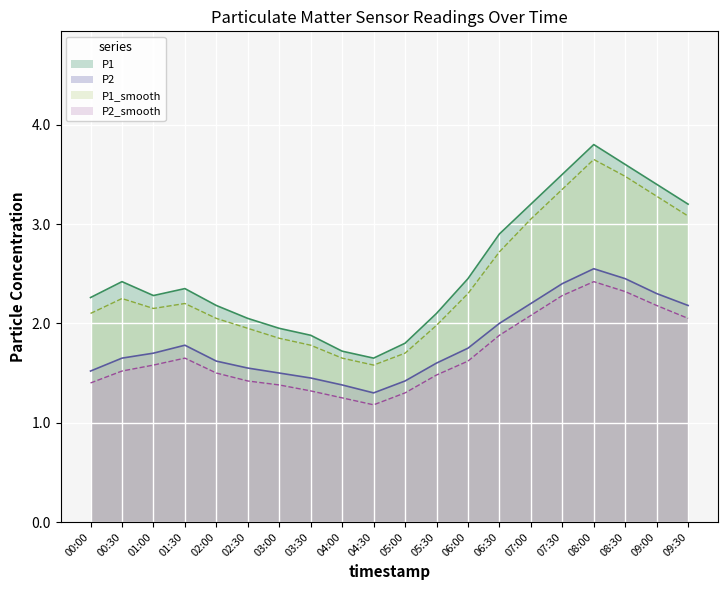

What is the difference between the P1 values at 04:30 and 01:30?

0.7